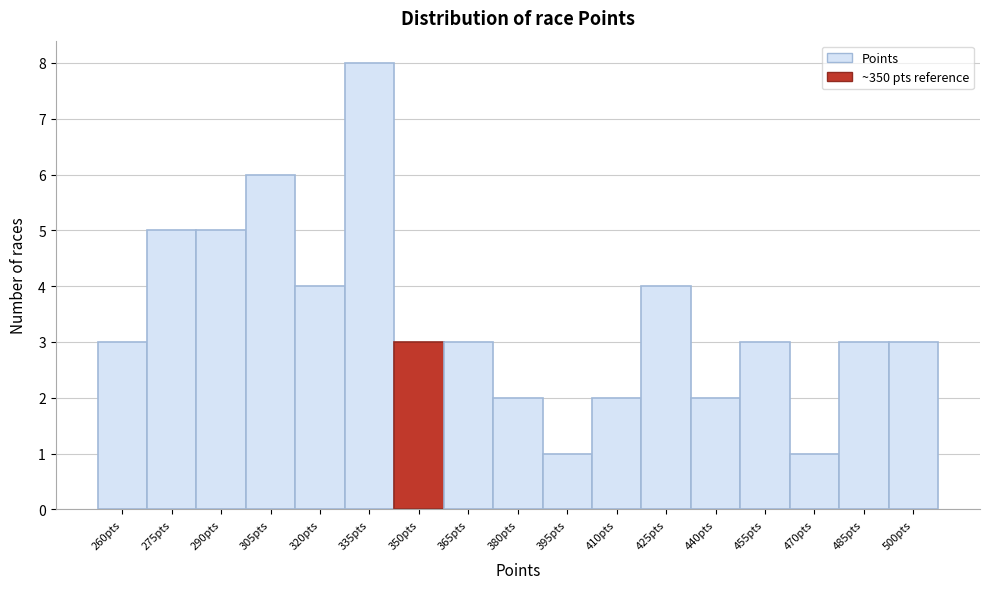

Reading left to right, what are all the values shown in this chart?

260pts=3	275pts=5	290pts=5	305pts=6	320pts=4	335pts=8	350pts=3	365pts=3	380pts=2	395pts=1	410pts=2	425pts=4	440pts=2	455pts=3	470pts=1	485pts=3	500pts=3